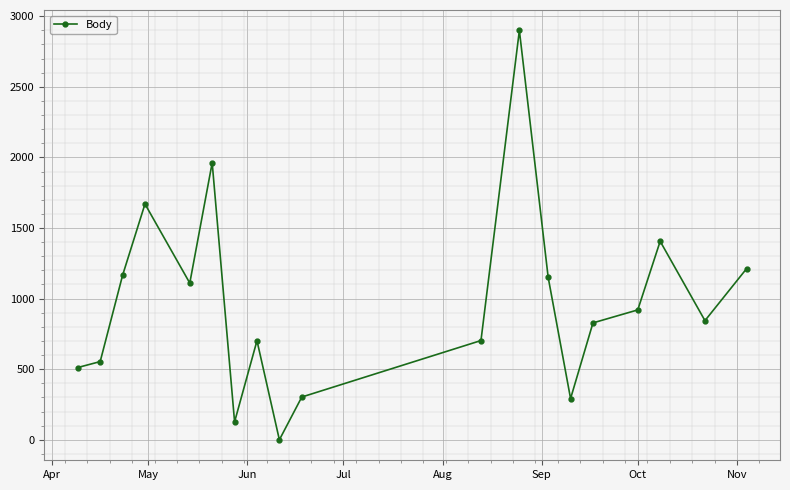

True or false: there are more than 2 points higher than both neighbors.

True